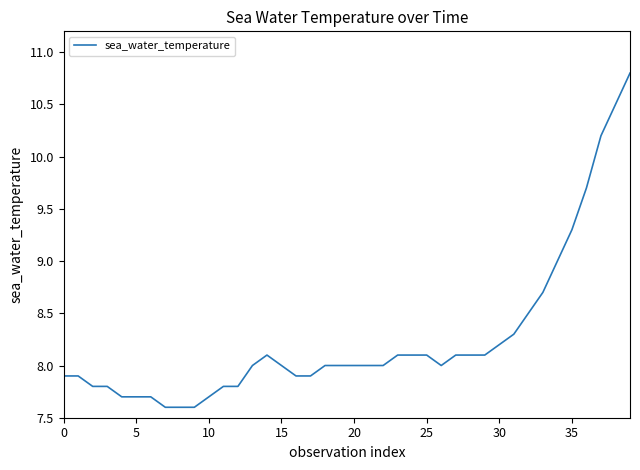

What is the maximum value shown in the chart?

10.8